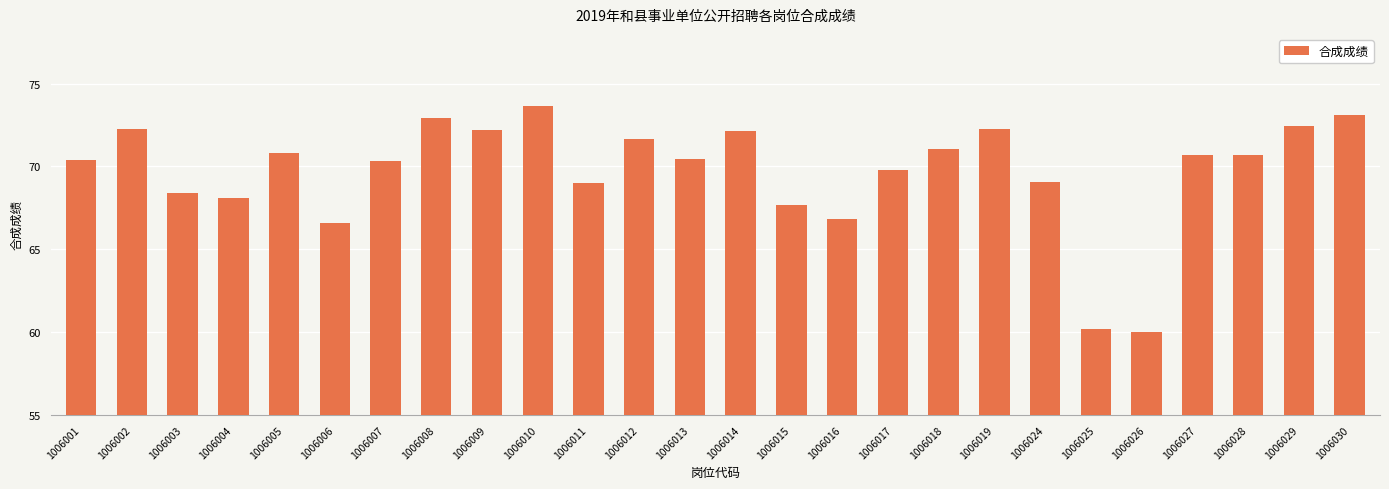

True or false: the data shows 72.2 at 1006002.

True